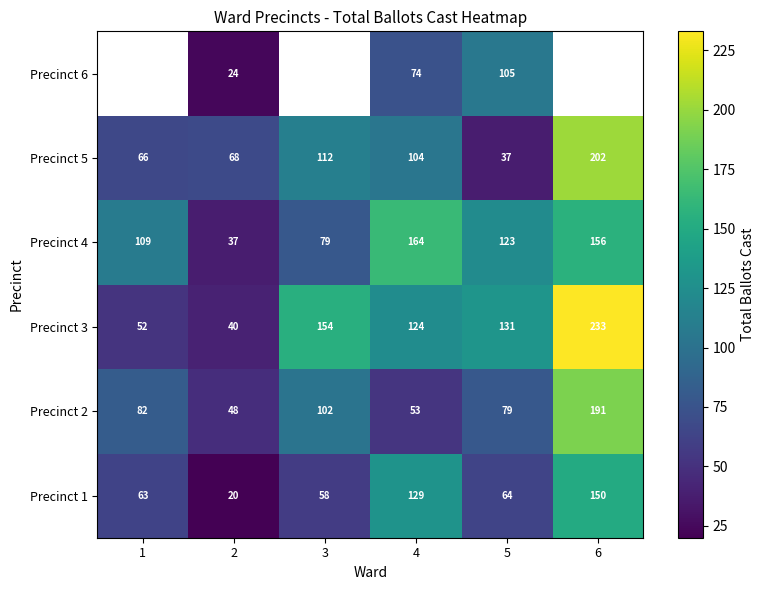

At which label does Precinct 2 reach its peak?

6